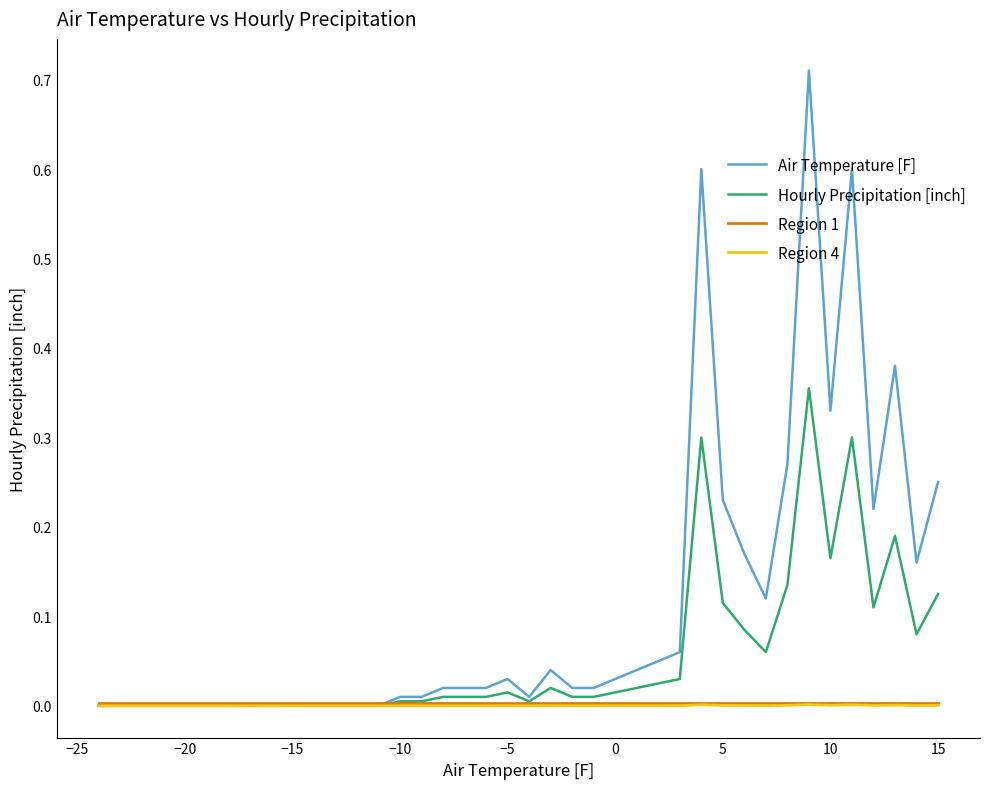

Does the chart have visible grid lines?

No